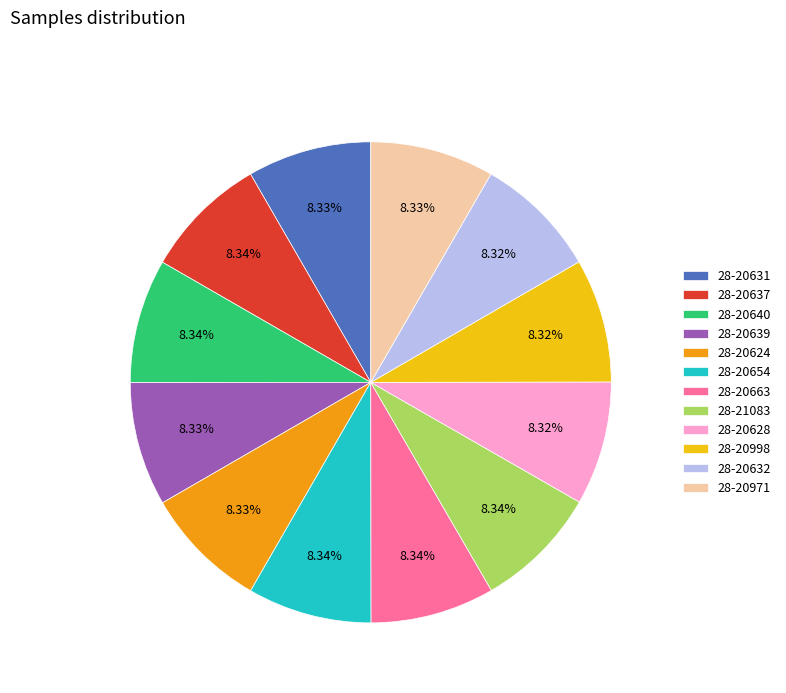

Approximately how many times larger is the value at 28-20637 compared to 28-20663?

1.0